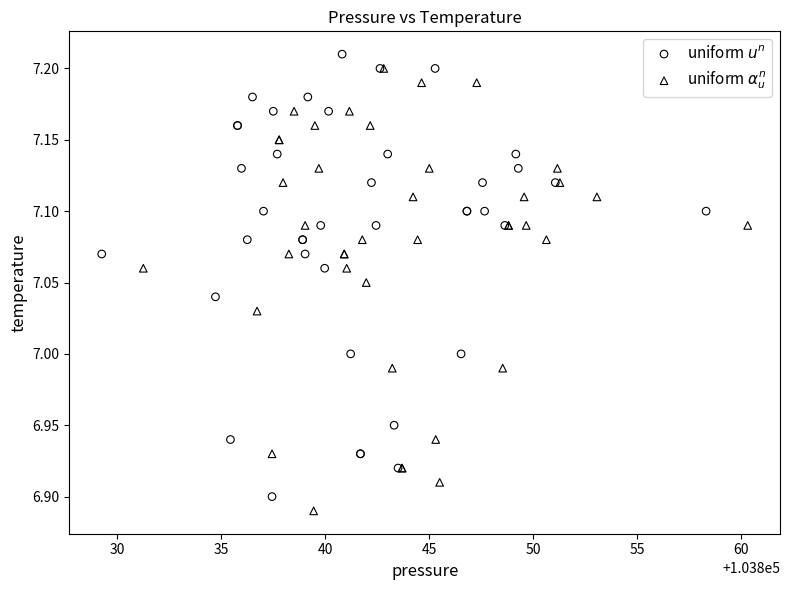

Which series reaches the maximum Y coordinate?

uniform $u^n$